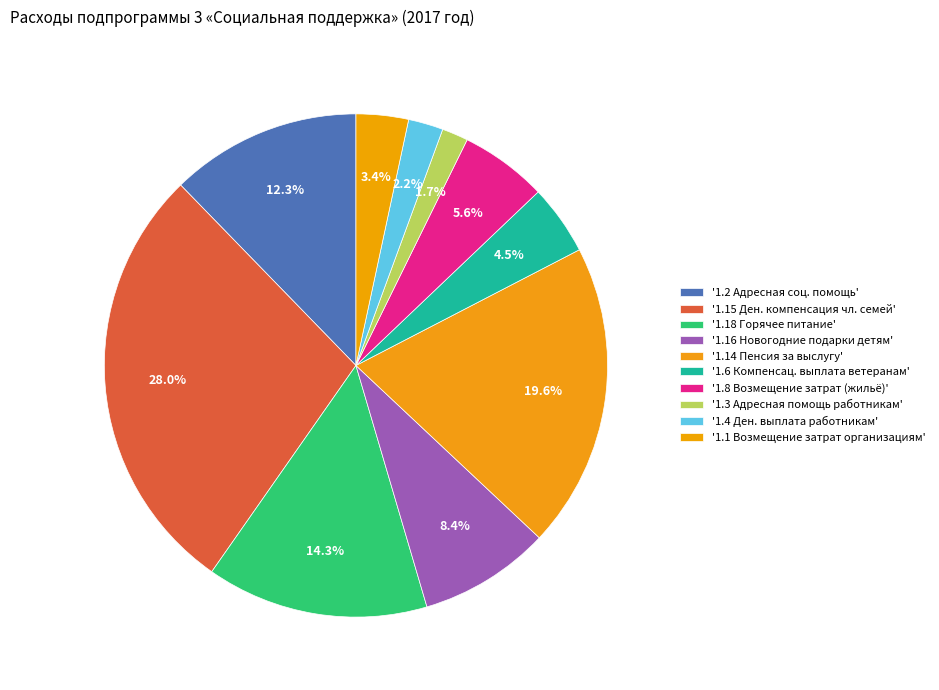

Count the number of slices in the pie.

10